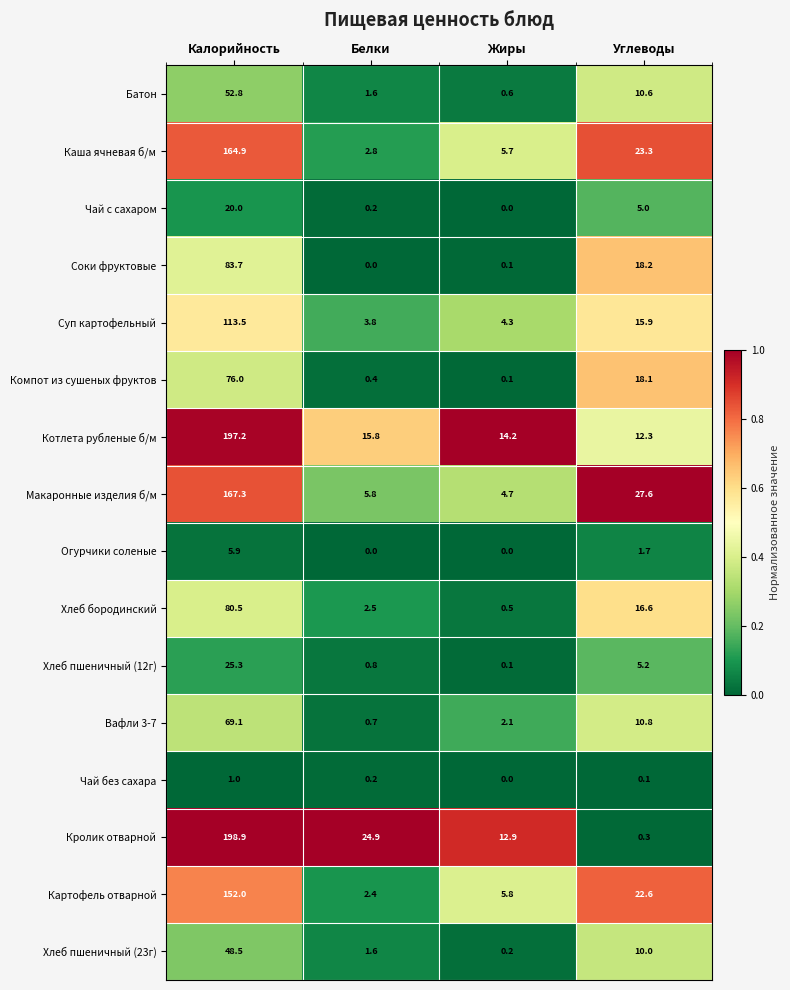

Between Белки and Жиры, which series saw the biggest shift?

Кролик отварной